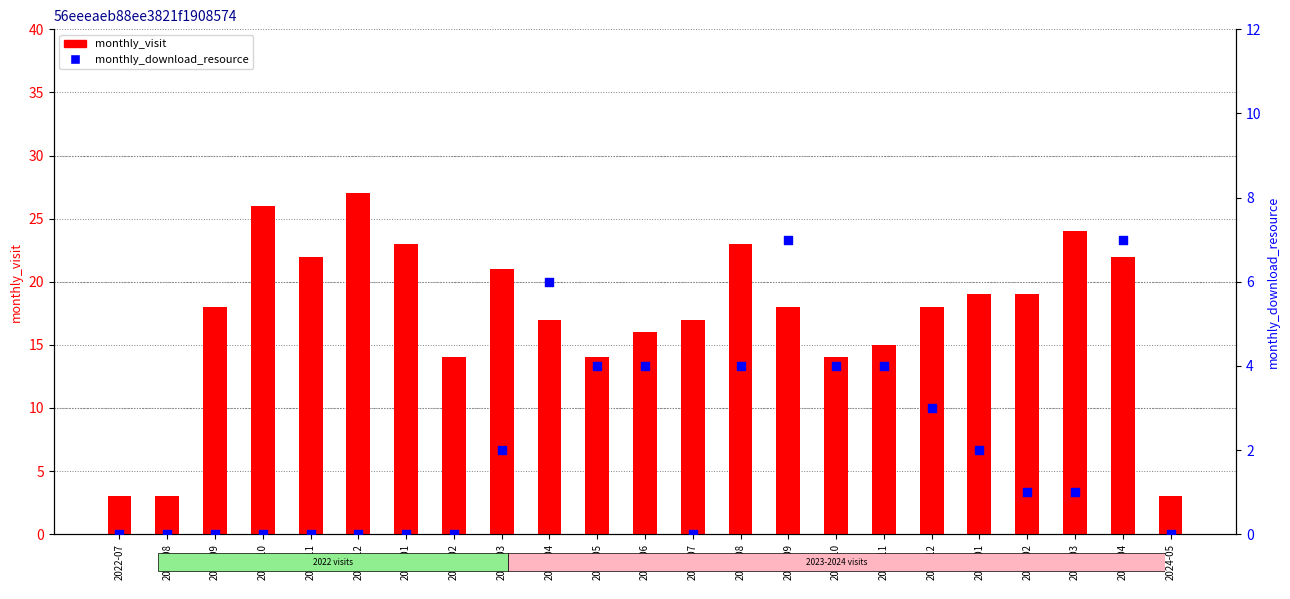

What are all the series names shown in the legend?

monthly_visit, monthly_download_resource